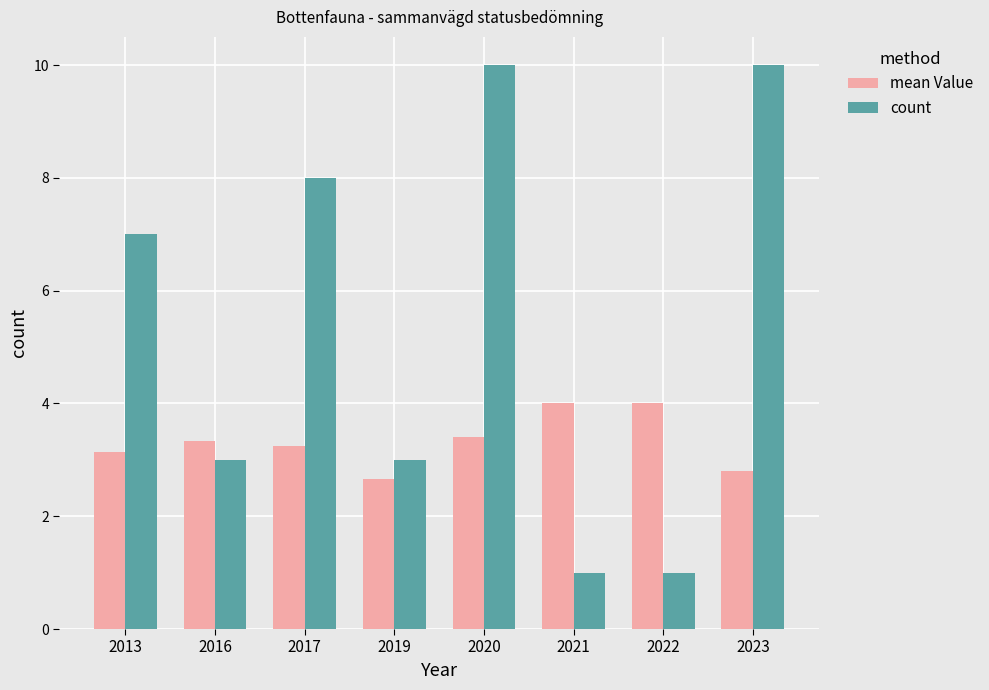

What are all the series names shown in the legend?

mean Value, count